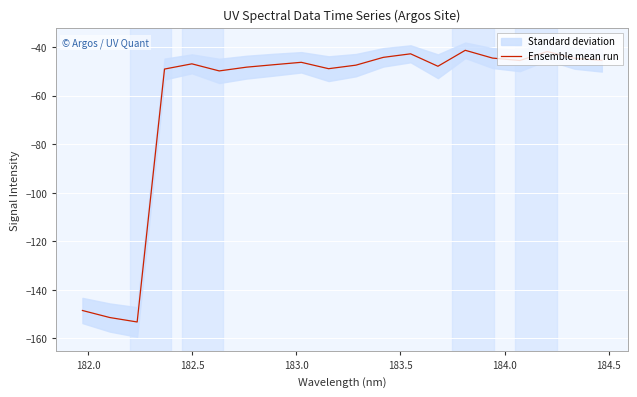

What is the highest value of the Ensemble mean run series?

-41.3